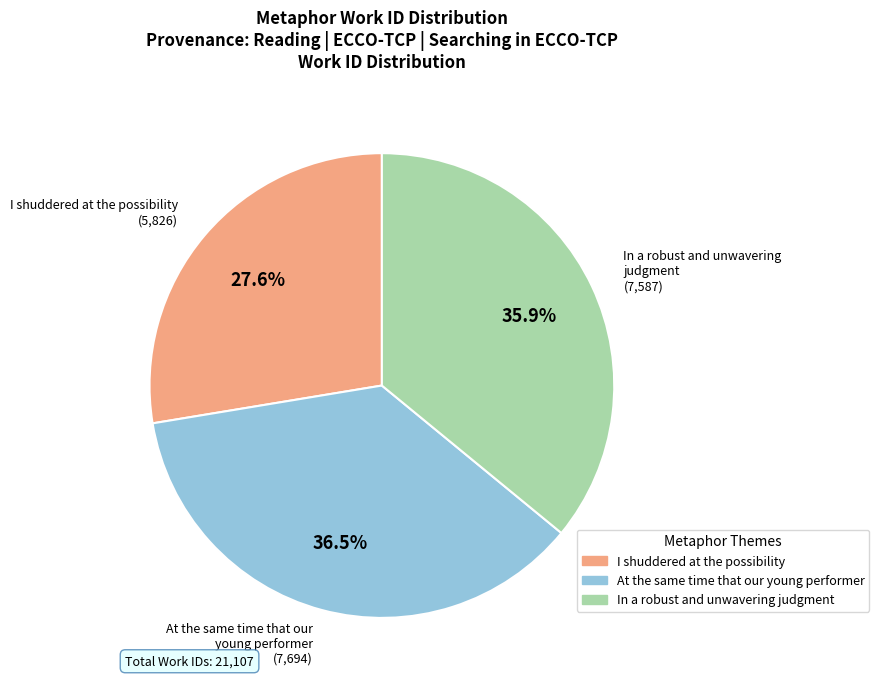

Is there a majority slice in this chart?

No